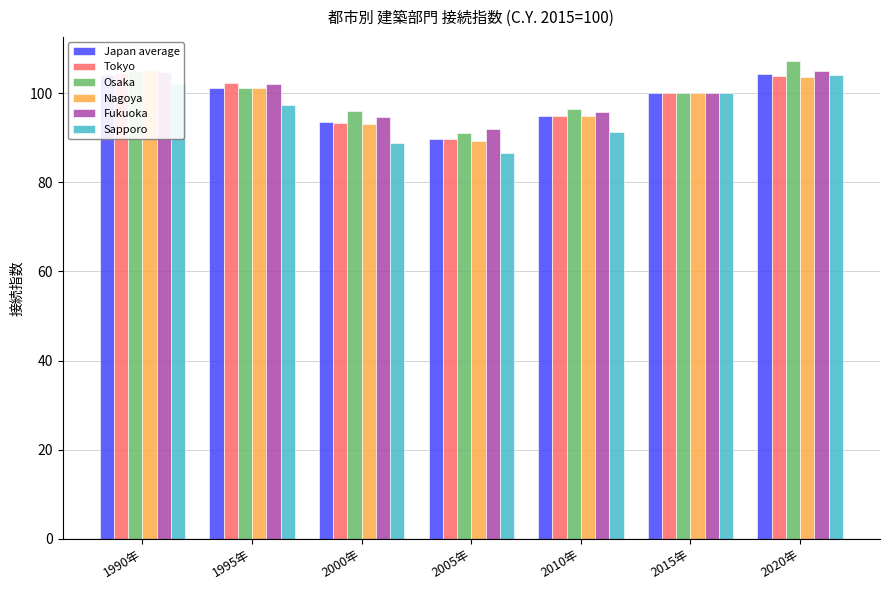

True or false: Fukuoka has a value of 145.4 at 2005年.

False